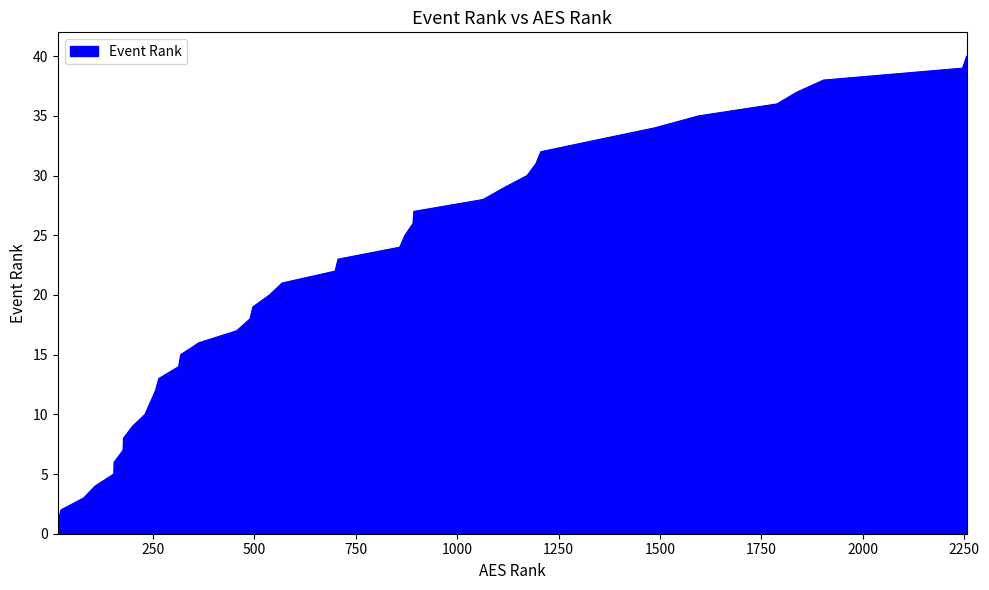

What is the maximum value shown in the chart?

40